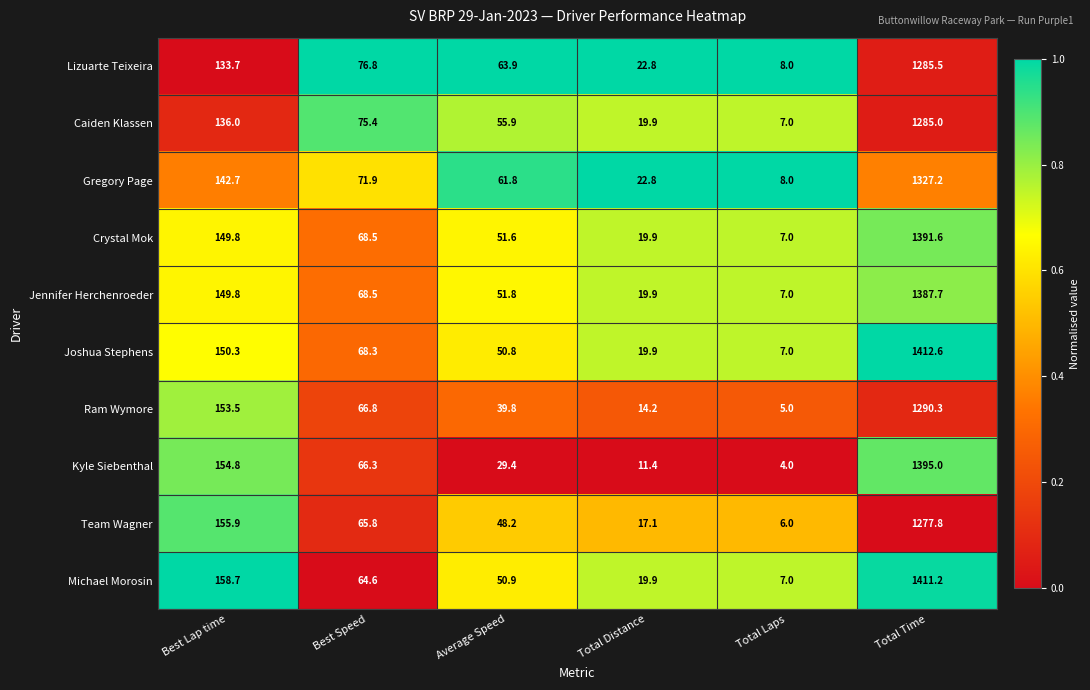

True or false: Jennifer Herchenroeder has a value of 19.9 at Total Distance.

True